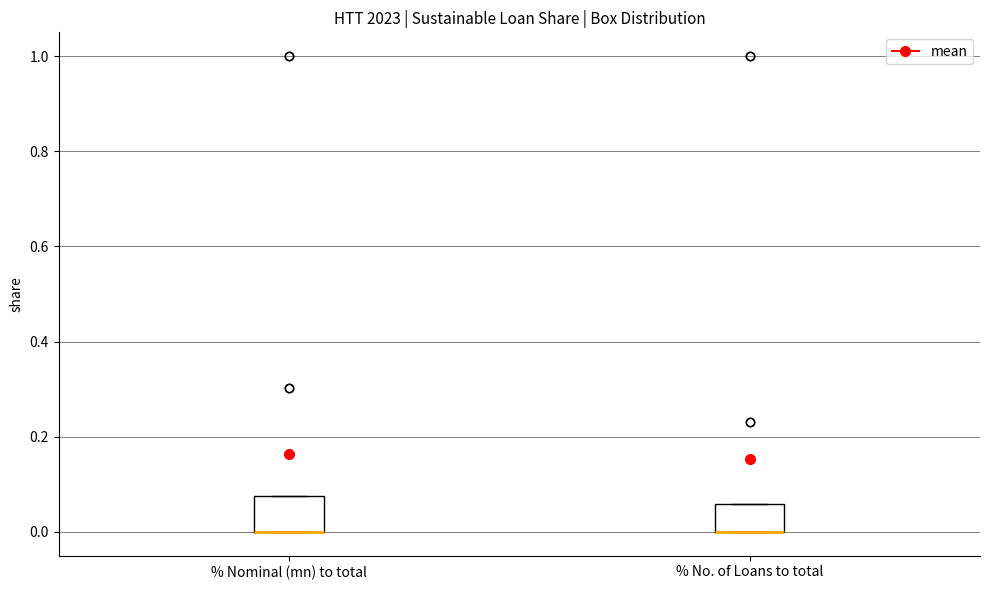

Reading left to right, read every box against the y-axis: the position of its median line, the range the box covers, and the ends of its whiskers. The values are not printed on the chart, so give them approximately, as read against the axis.

% Nominal (mn) to total: median 0.00 (drawn on the box's lower edge), box 0.00 to 0.08, whiskers 0.00 to 0.08
% No. of Loans to total: median 0.00 (drawn on the box's lower edge), box 0.00 to 0.06, whiskers 0.00 to 0.06